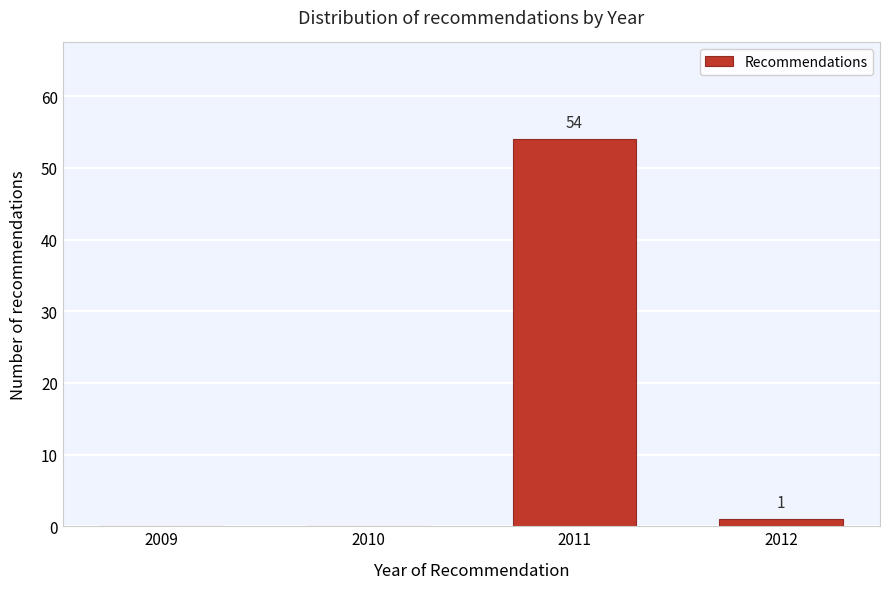

Reading left to right, extract all data points from this chart.

2009=0	2010=0	2011=54	2012=1